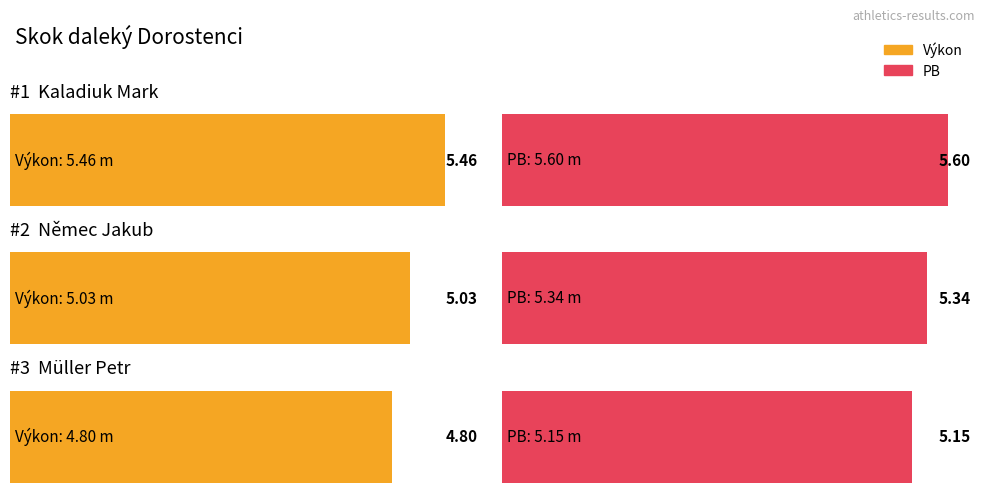

How many groups of bars are there?

3